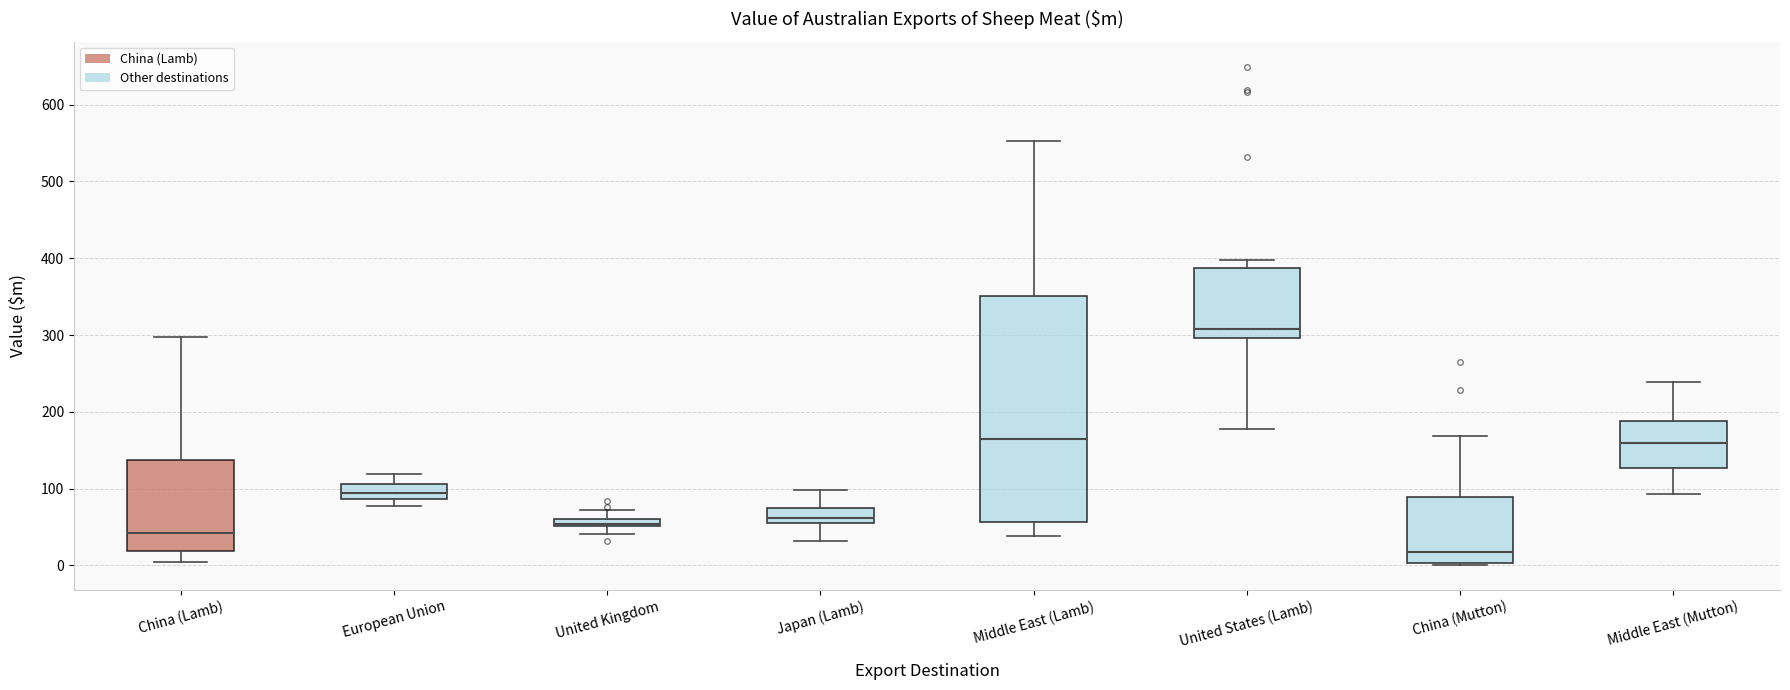

Where is the lower edge of the box for United Kingdom on the y-axis? The values are not printed on the chart, so give them approximately, as read against the axis.

50